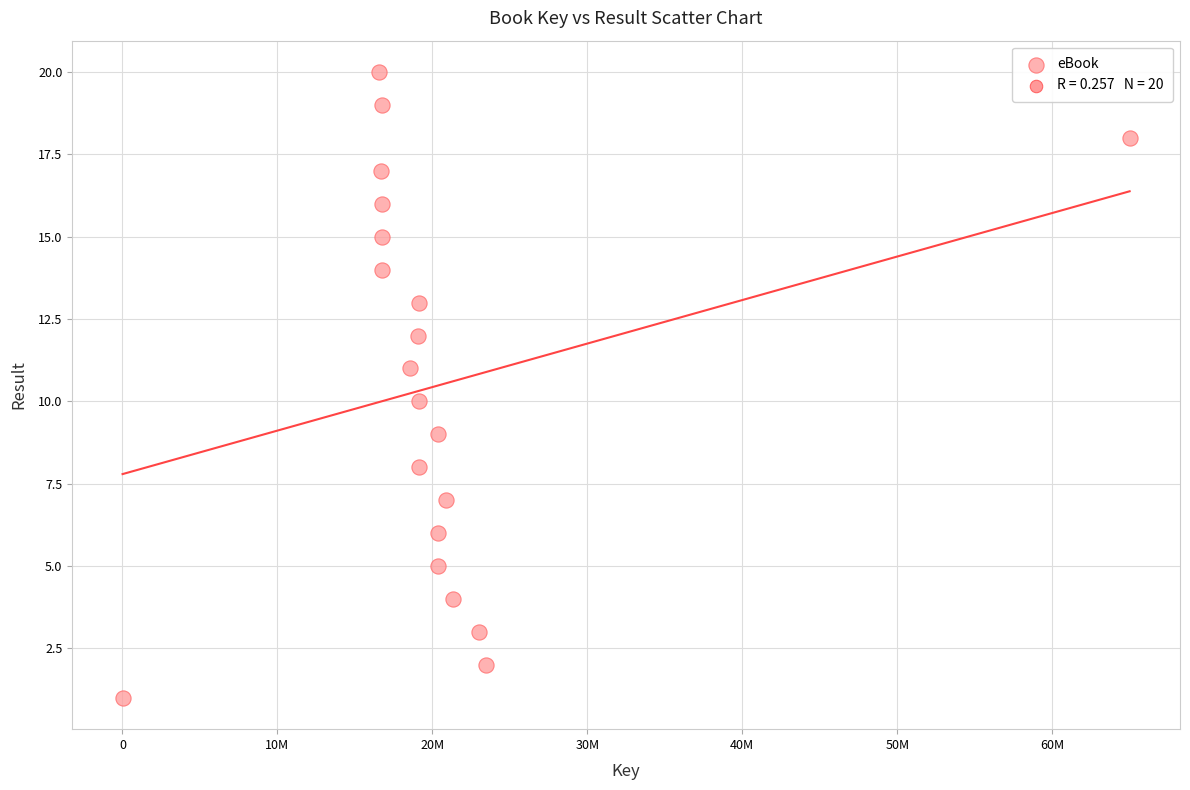

What is the range of Y values (max minus min)?

19